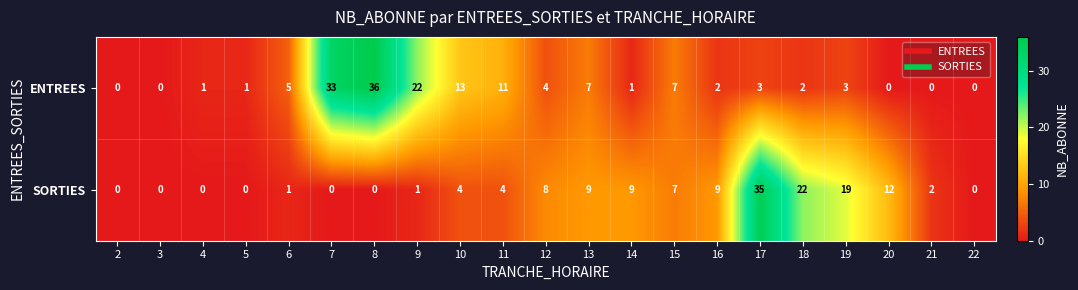

What is the difference between the second highest and second lowest values in the SORTIES series?

22